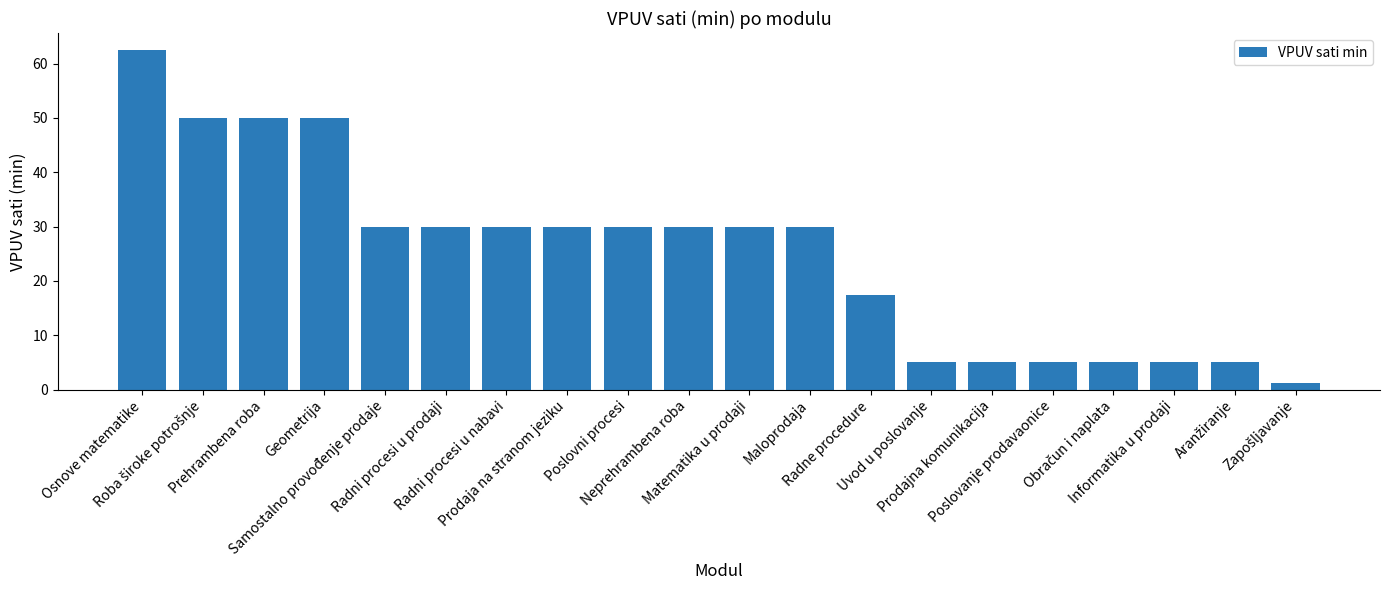

What is the value of the 11th bar from the left?

30.0